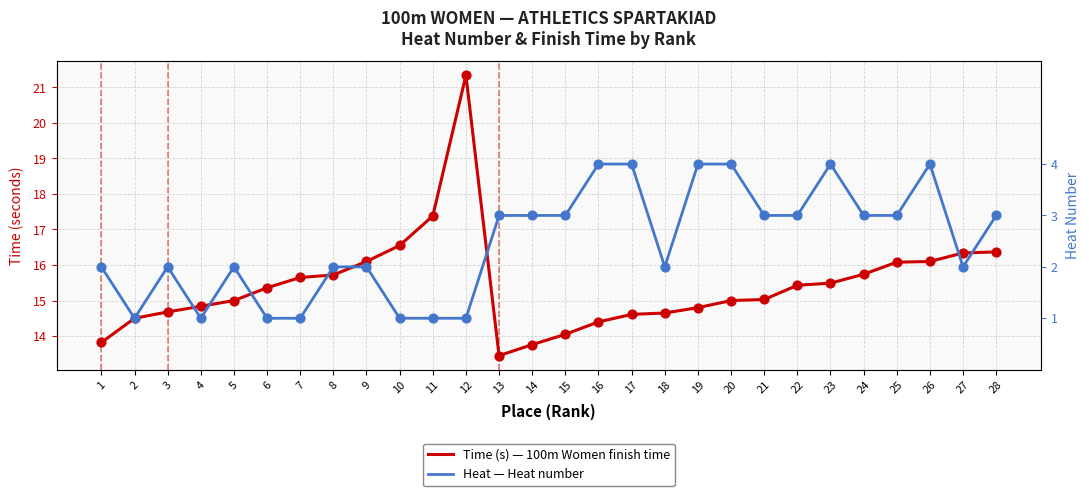

Is the value of Heat — Heat number at 25 greater than the value of Time (s) — 100m Women finish time at 21?

No